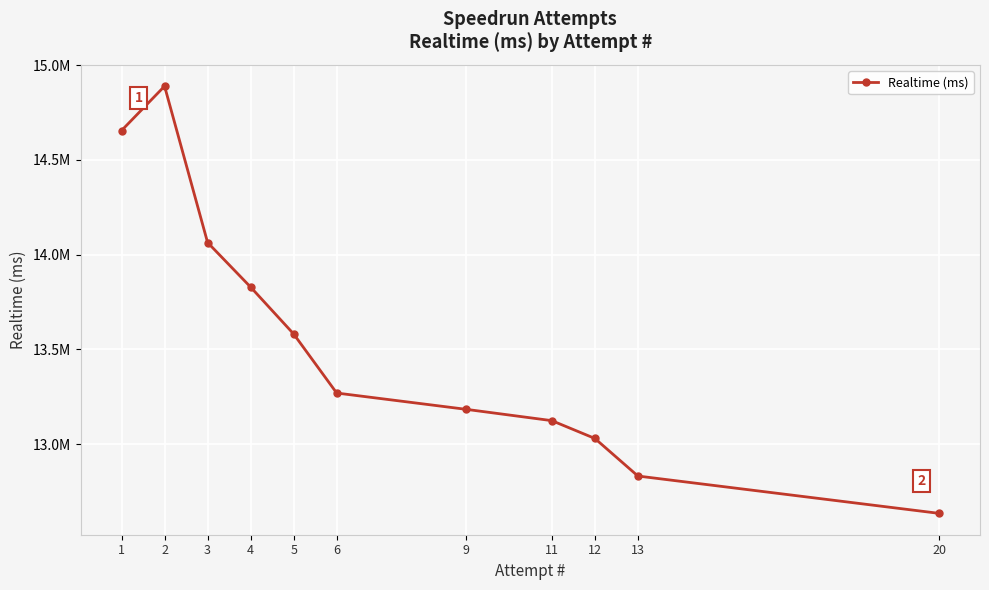

How many points are higher than both their immediate neighbors (excluding endpoints)?

1